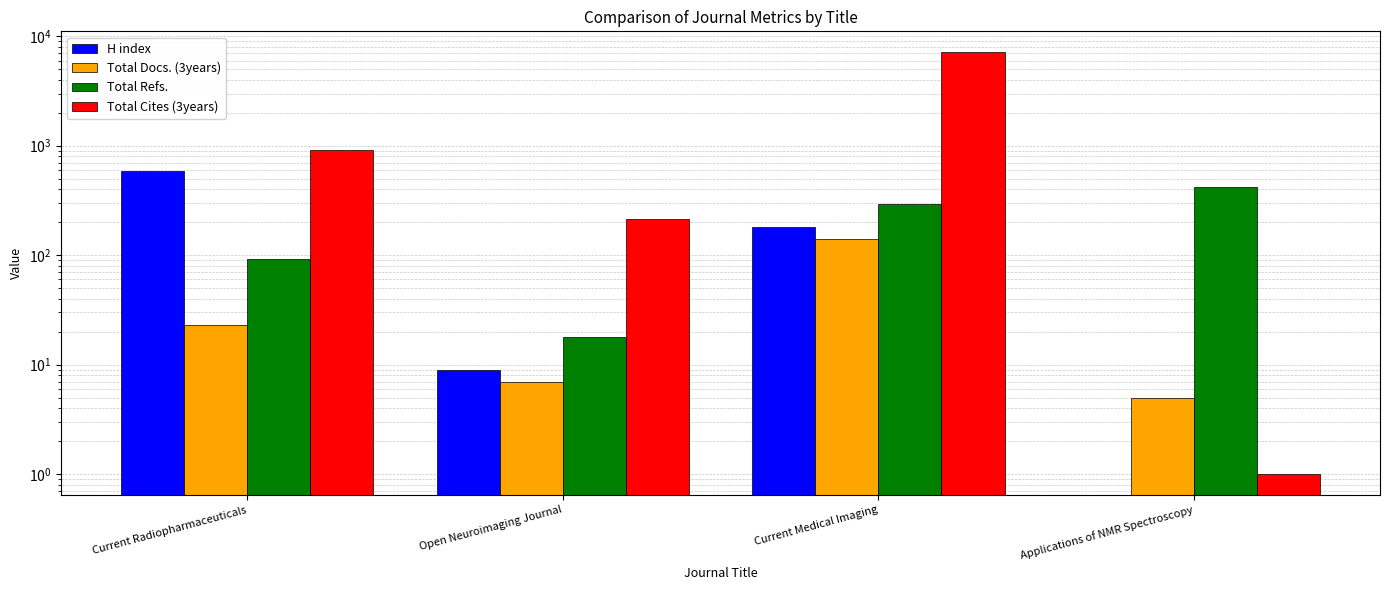

How many data points in Total Cites (3years) are less than 922?

2